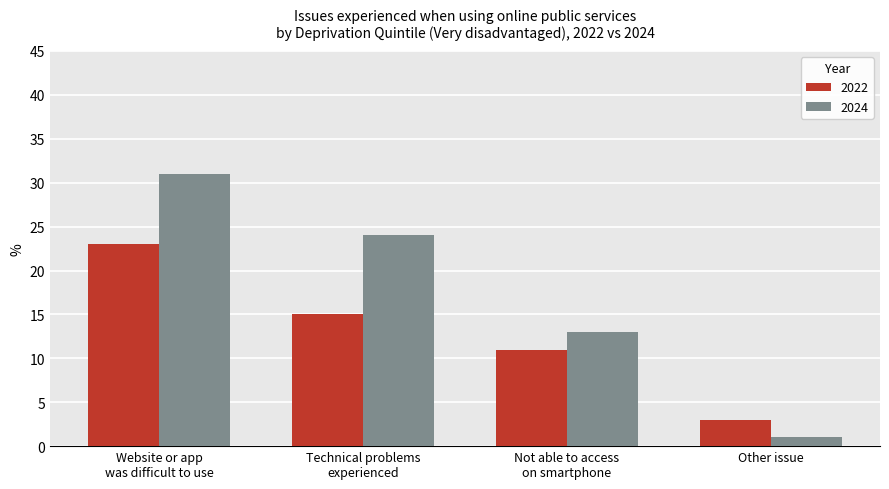

What is the difference between the maximum and minimum values in the 2024 series?

30